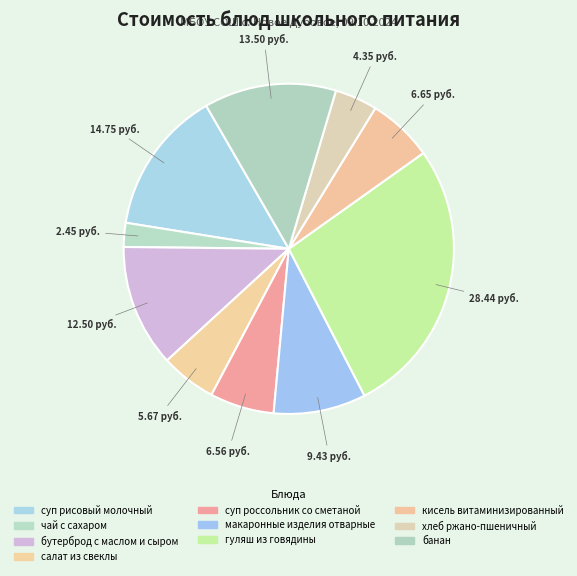

Does суп россольник со сметаной represent more than half of the total?

No